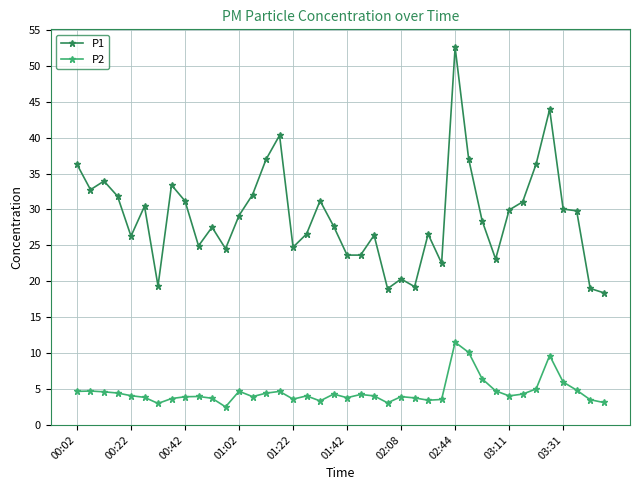

True or false: P1 and P2 intersect in this chart.

False